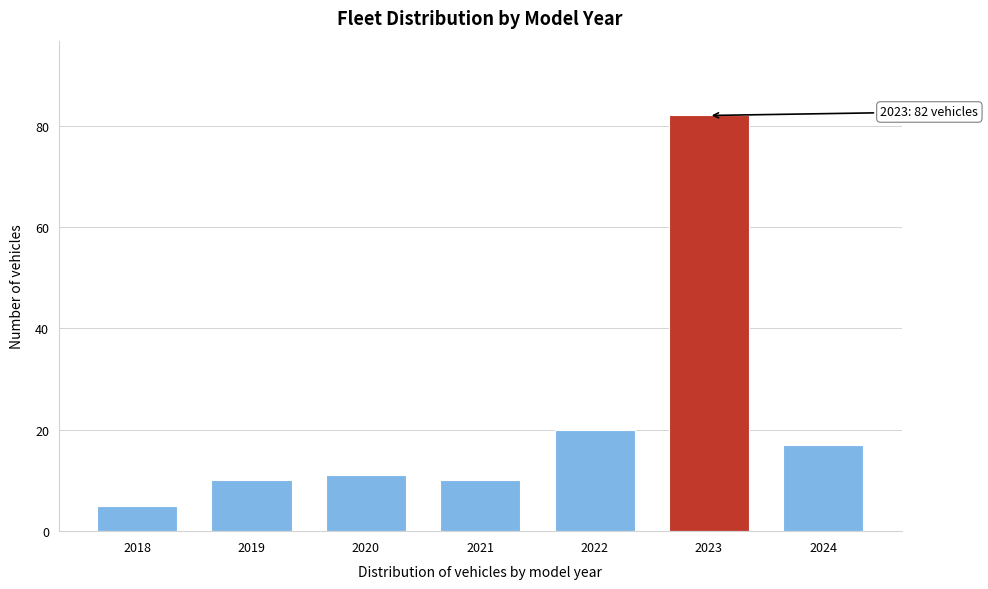

Reading right to left, transcribe all the data shown in this chart.

17	82	20	10	11	10	5